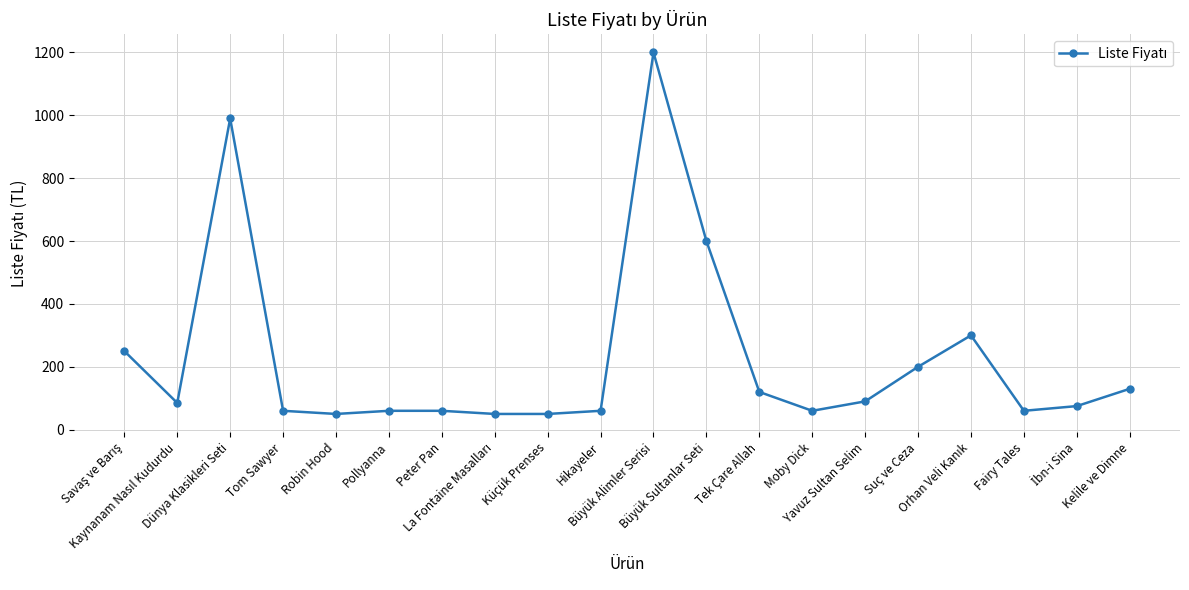

True or false: there are more than 2 points higher than both neighbors.

True